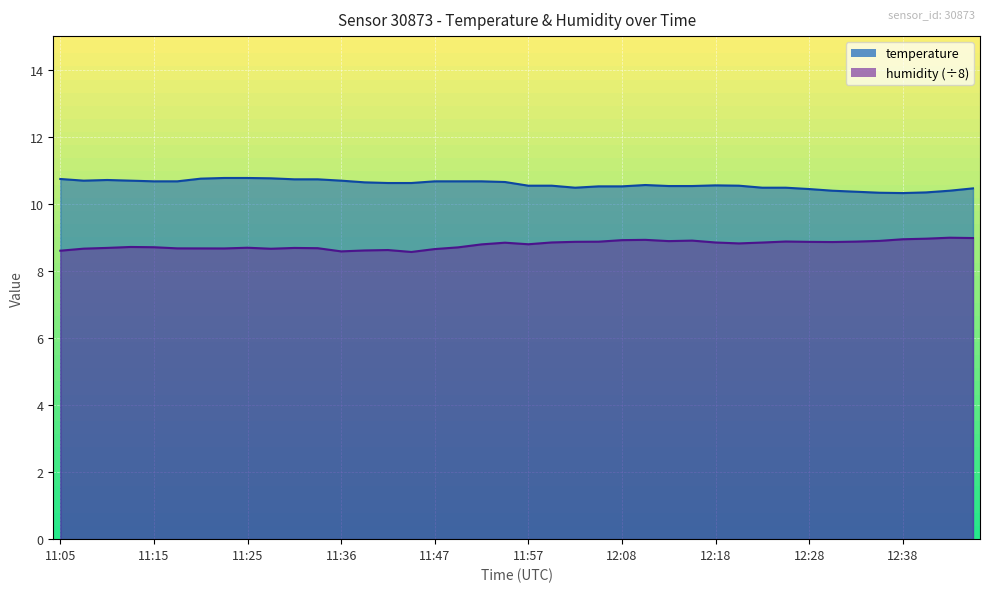

What is the average value of the temperature series?

10.6